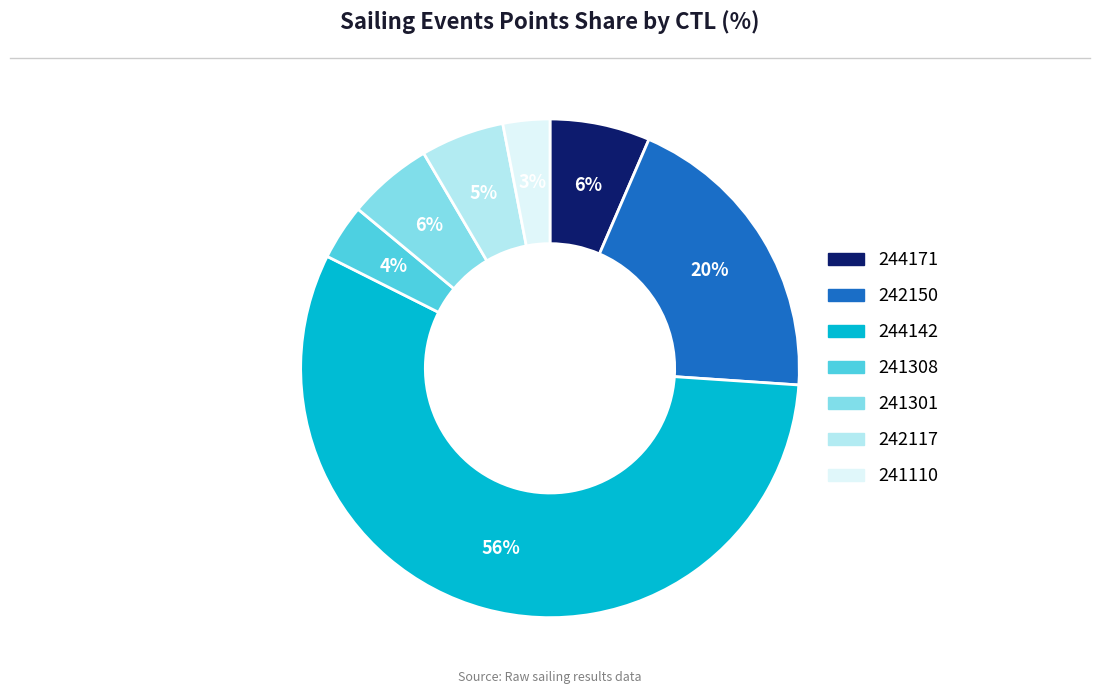

To the nearest percent, what percentage of the pie is 241110?

3%